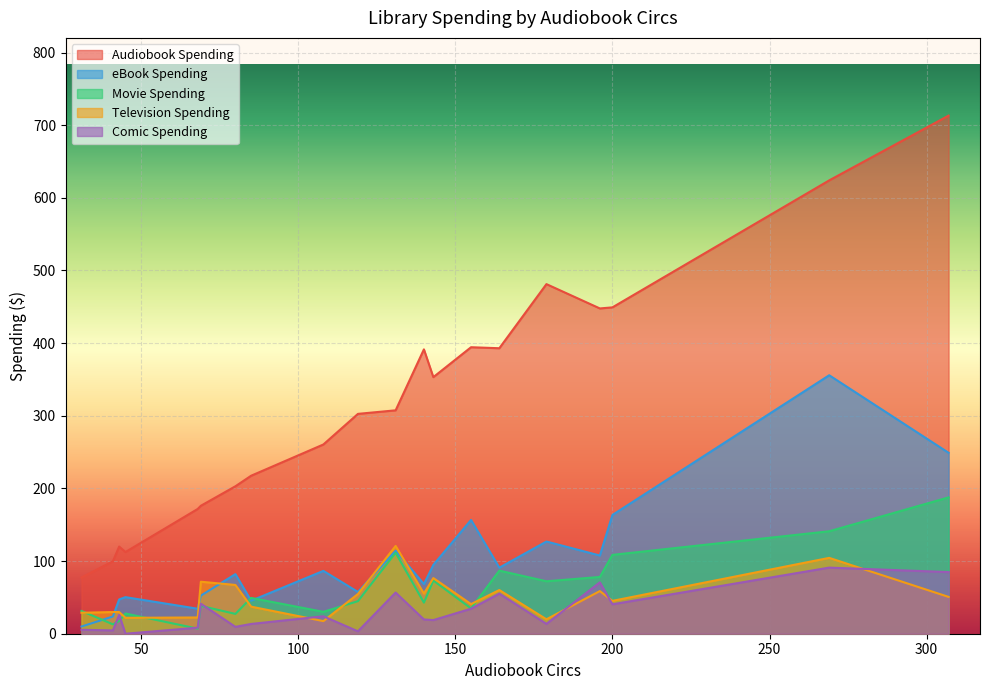

Which series ends up on top after the final intersection of eBook Spending and Television Spending?

eBook Spending